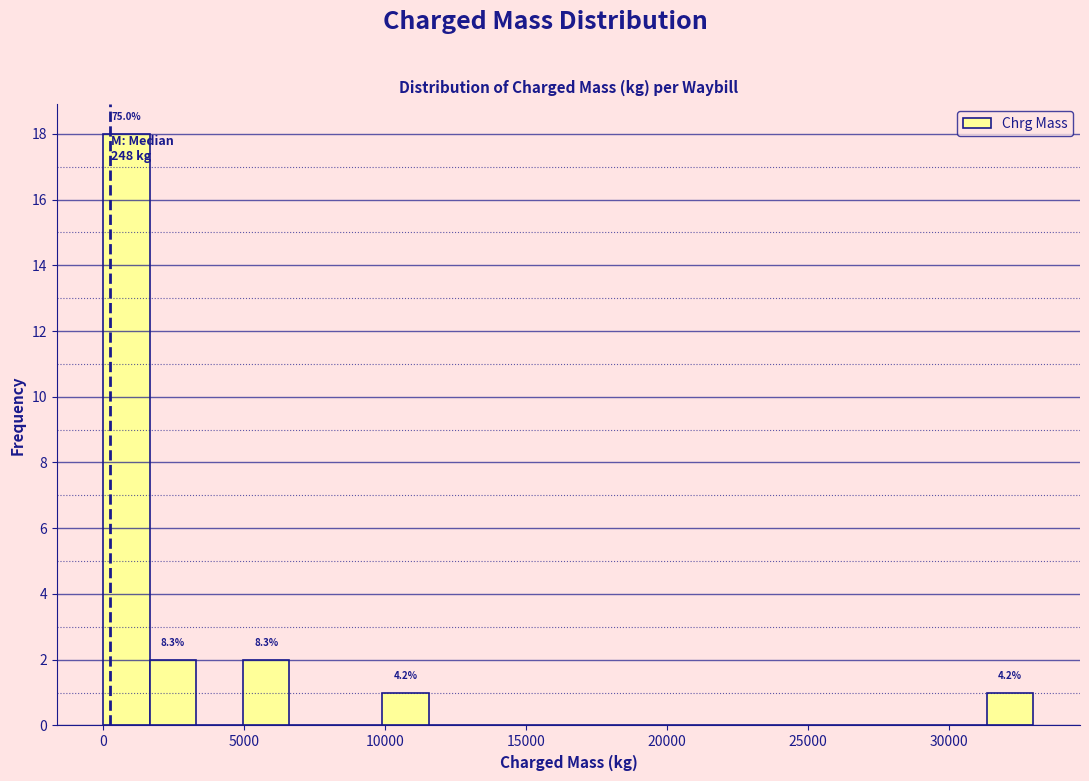

Read against the x-axis, roughly where is the centre of the tallest bar?

1000